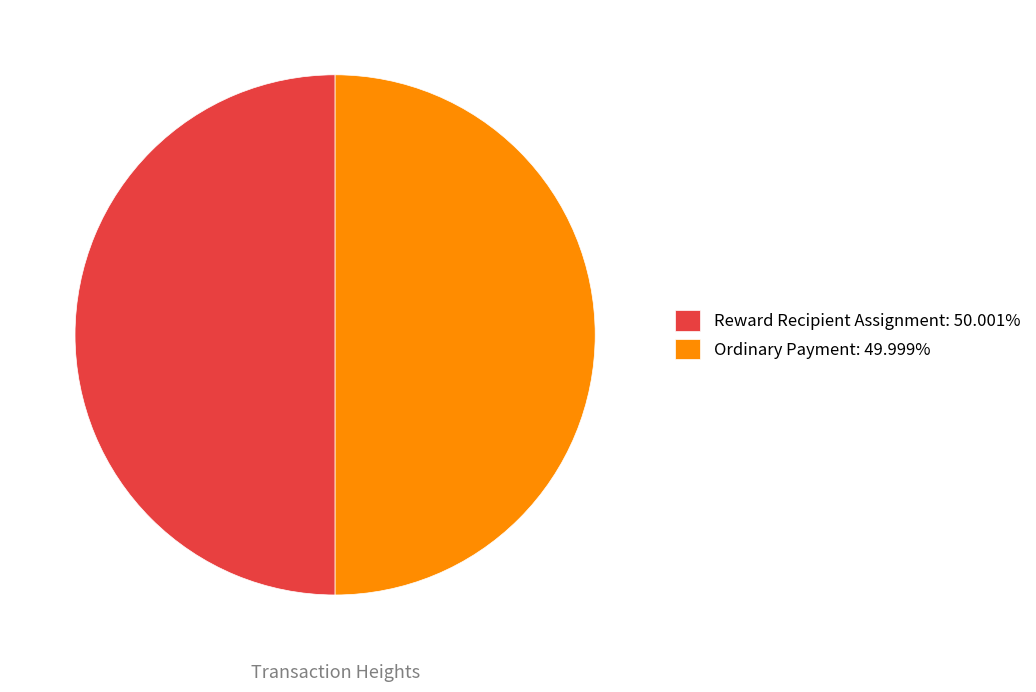

Approximately how many times larger is the value at Reward Recipient Assignment: 50.001% compared to Ordinary Payment: 49.999%?

1.0